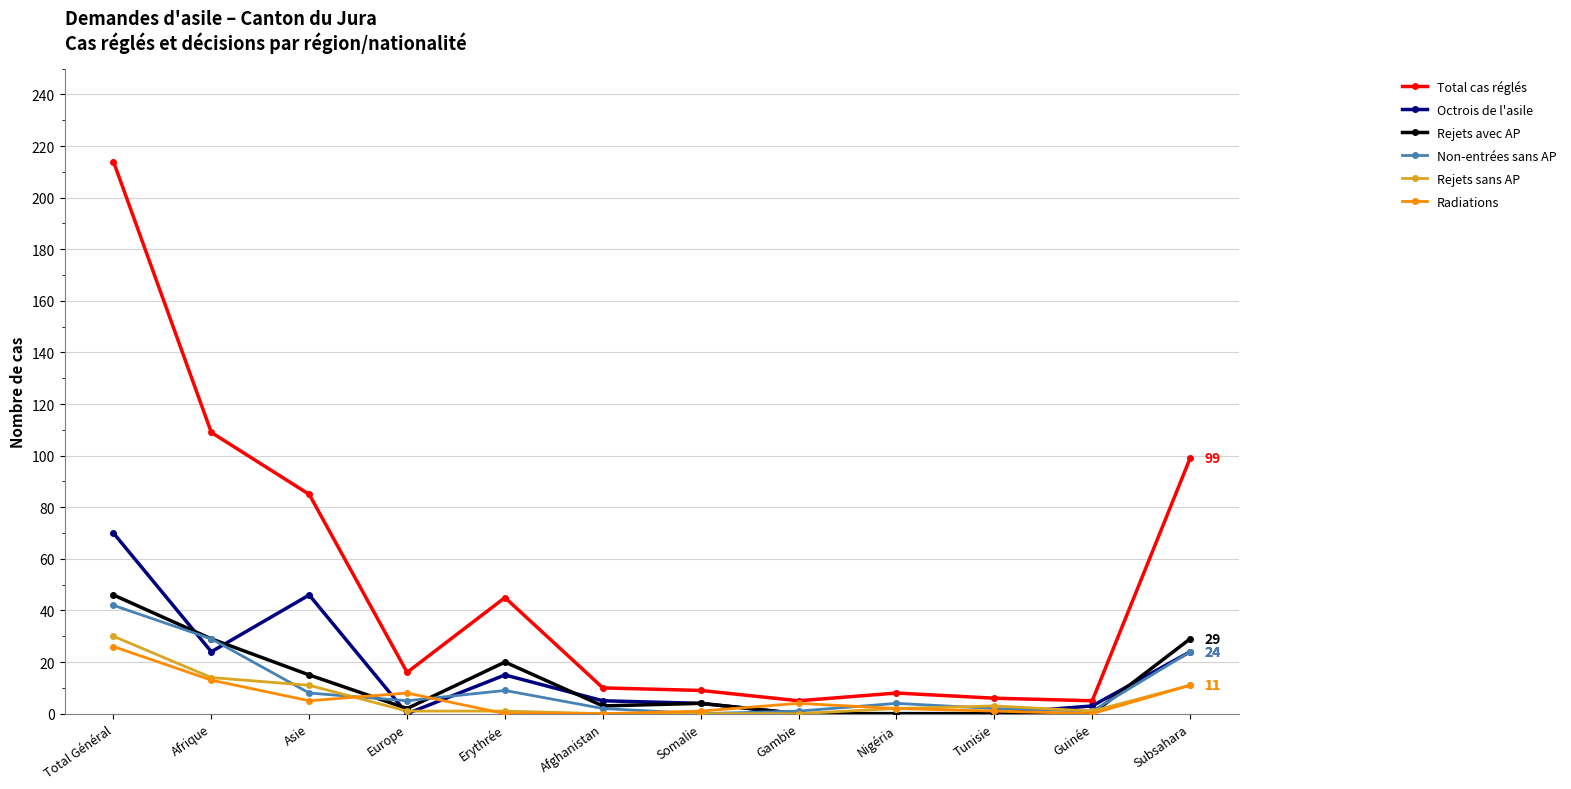

Which series has the largest total across all categories?

Total cas réglés